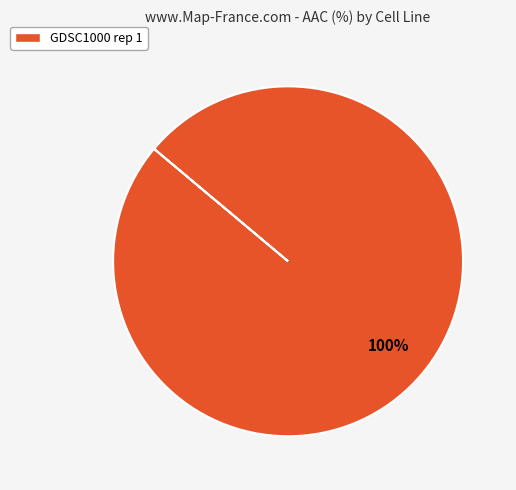

Count the number of slices in the pie.

1